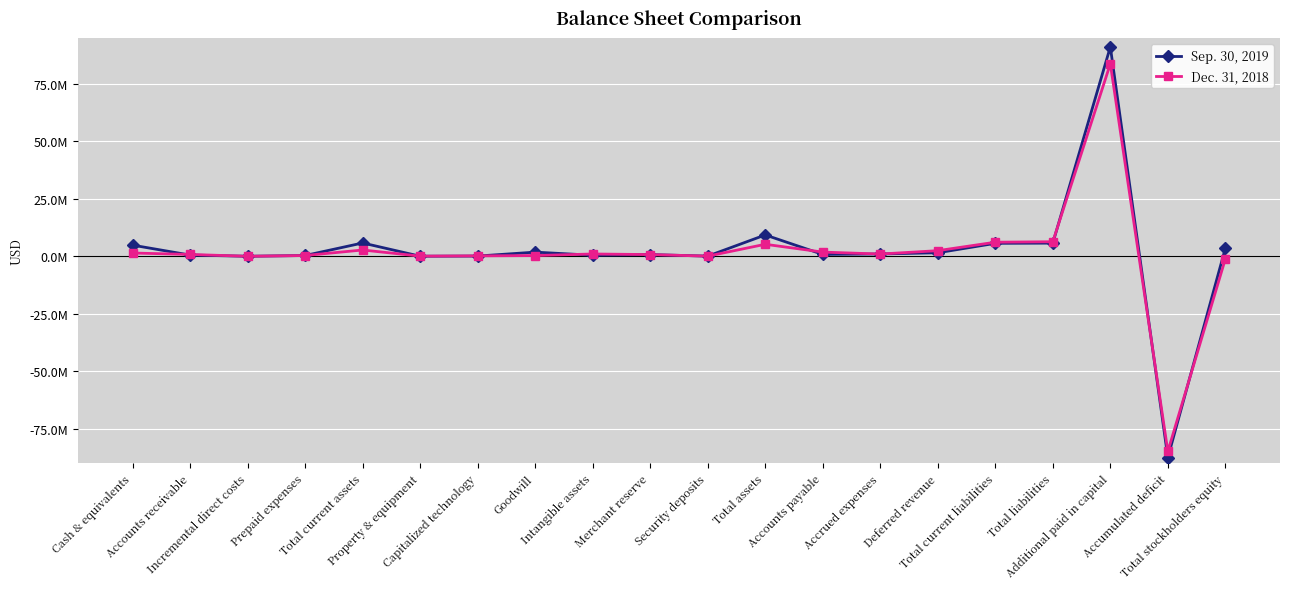

Where is the first local maximum for Dec. 31, 2018?

Total current assets